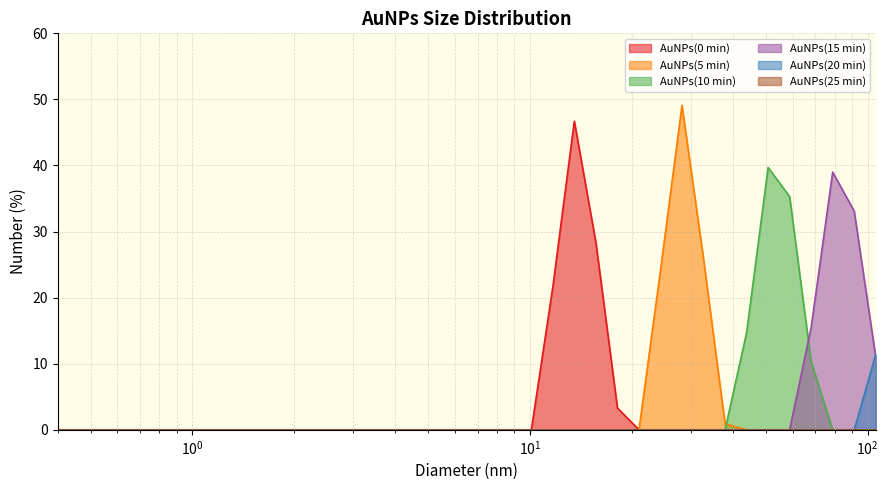

Which label corresponds to the smallest value in the chart?

0.4